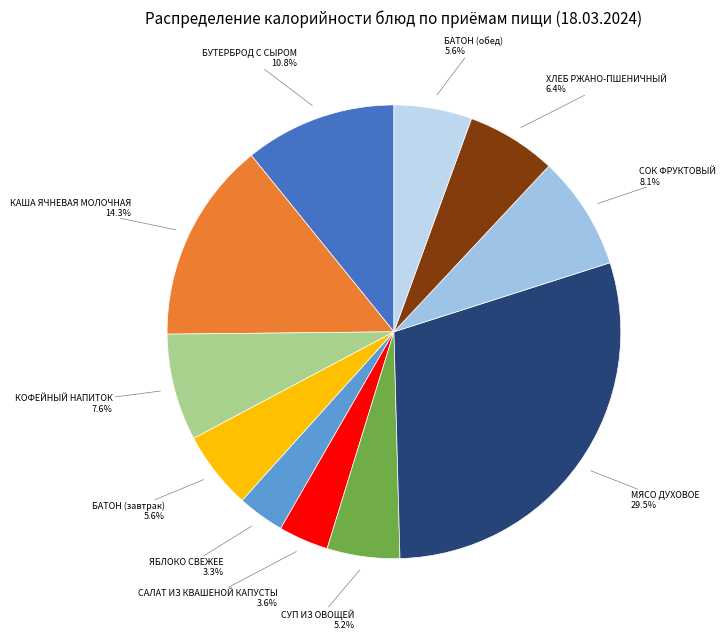

How many slices are in this pie chart?

11